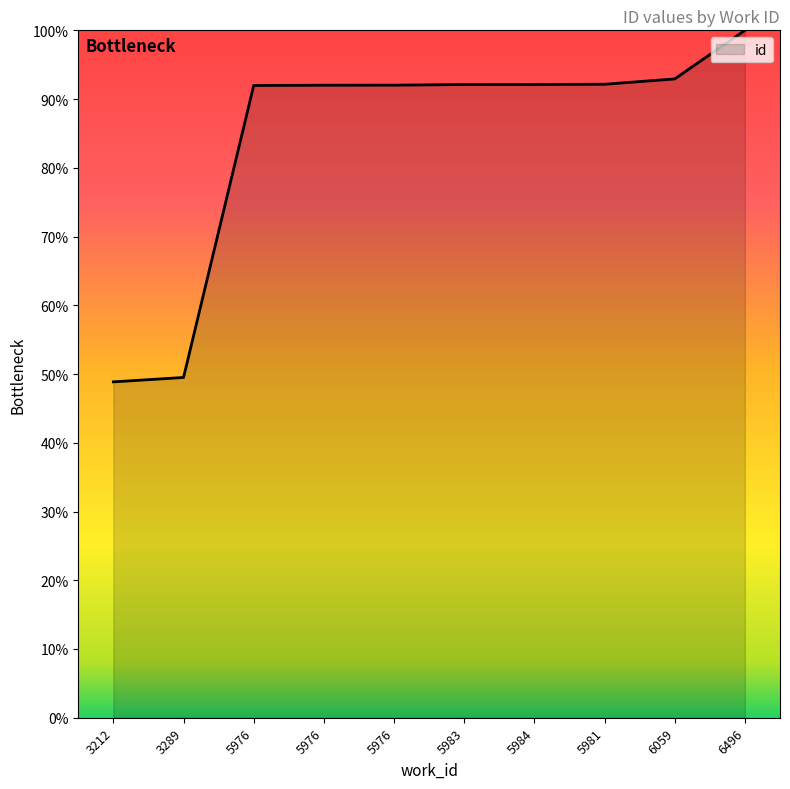

What is the ratio of the value at 6059 to the value at 3289?

1.9